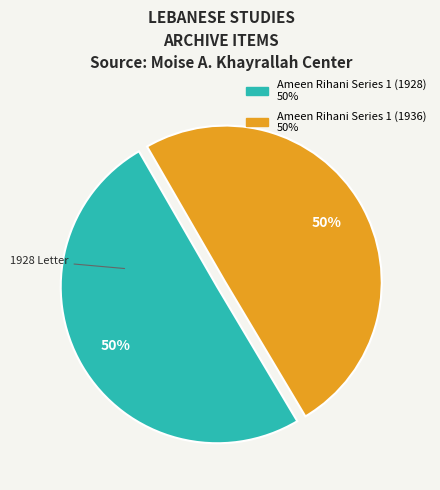

Do Ameen Rihani Series 1 (1936) and Ameen Rihani Series 1 (1928) together represent more than half of the pie?

Yes